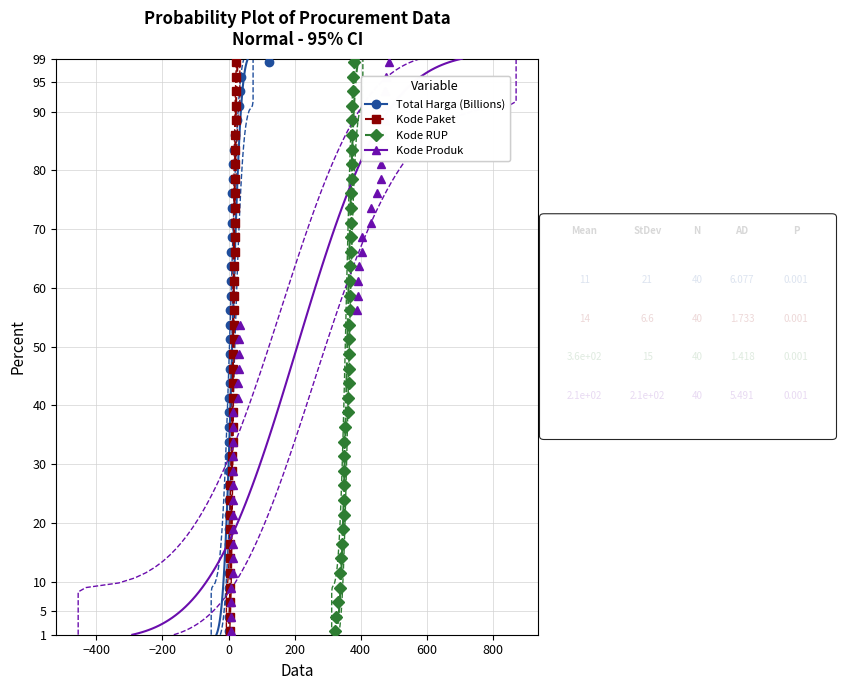

What is the total value across all series at 0?

36.0